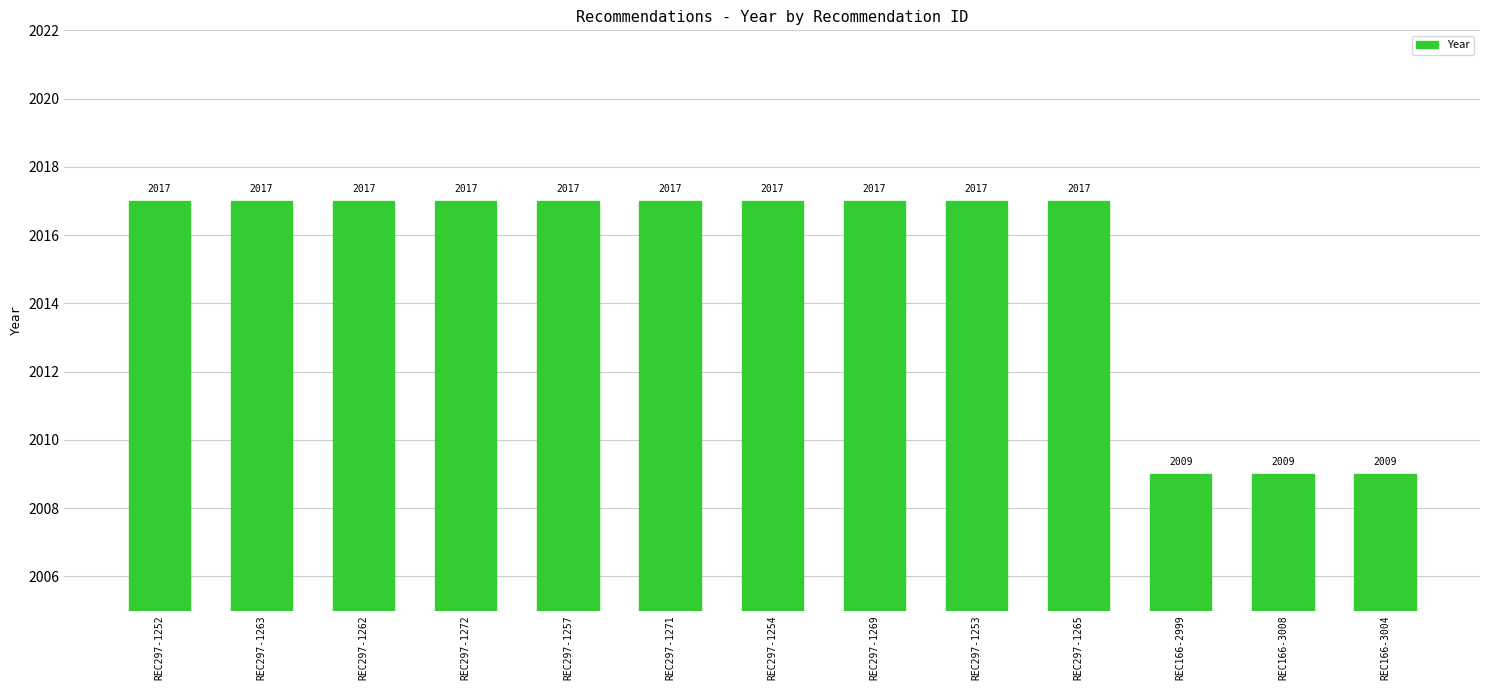

Read the value at REC166-3008.

2009